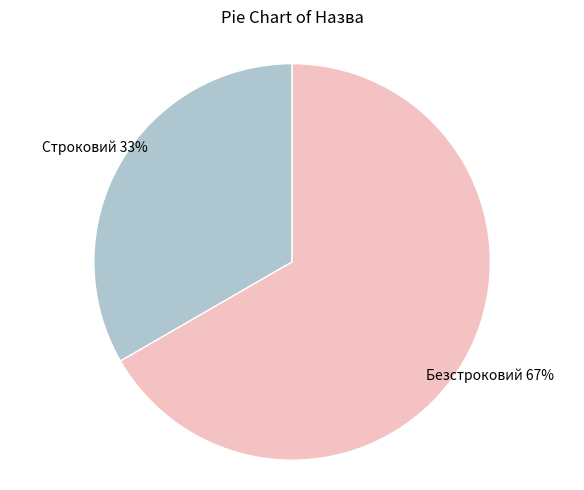

Is there a majority slice in this chart?

Yes